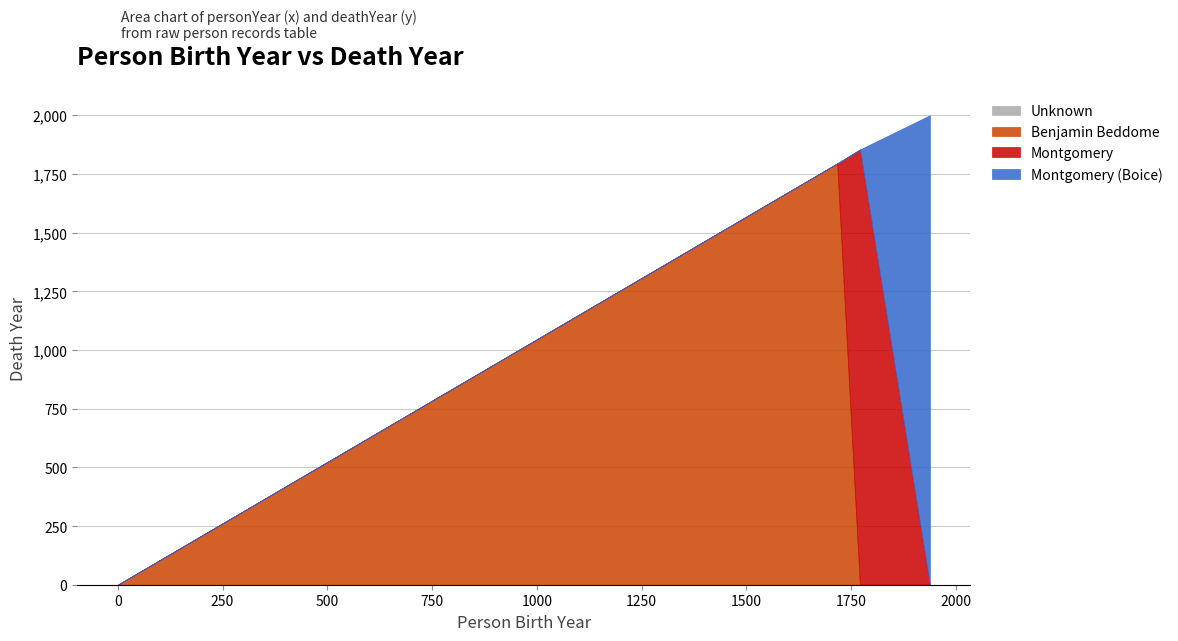

At which label is the value closest to 1000?

Benjamin Beddome